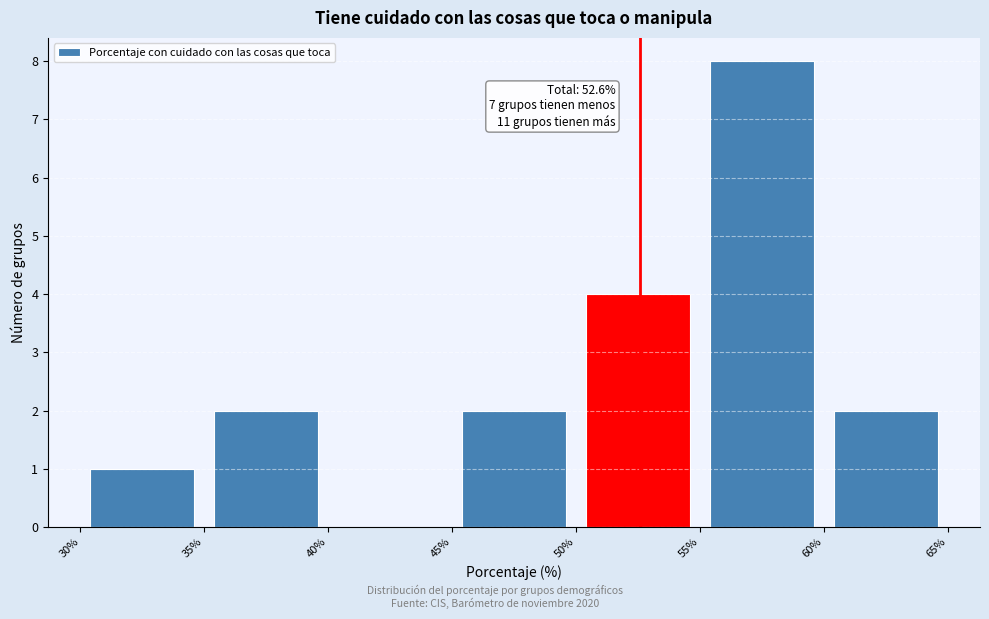

Which range on the x-axis has the tallest bar?

55% to 60%